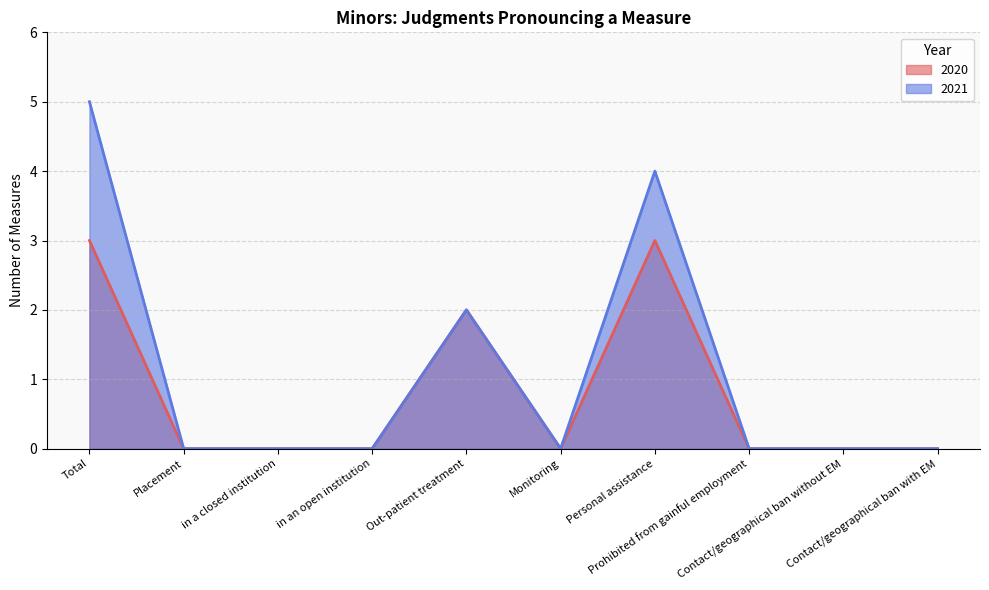

What is the sum of all 2021 values?

11